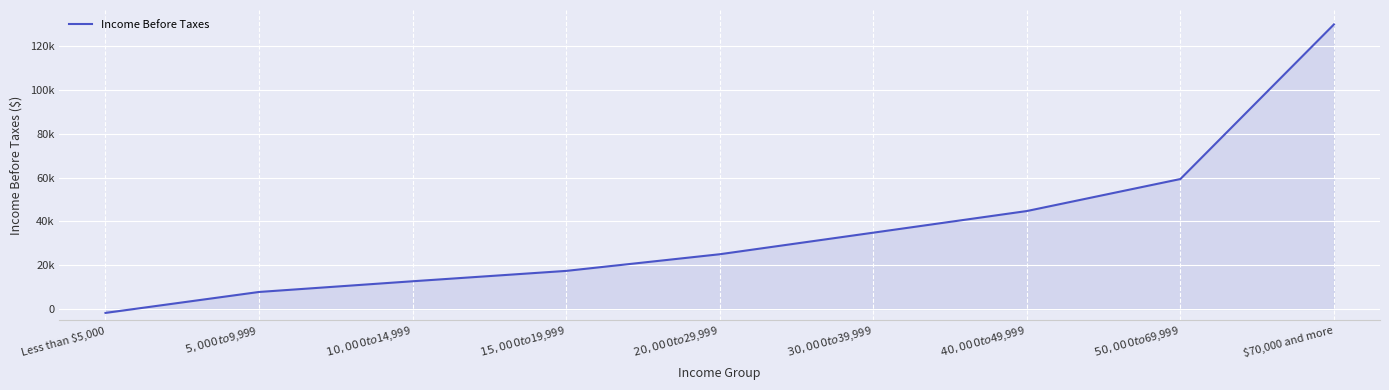

Approximately how many times larger is the value at $5,000 to $9,999 compared to $10,000 to $14,999?

0.6